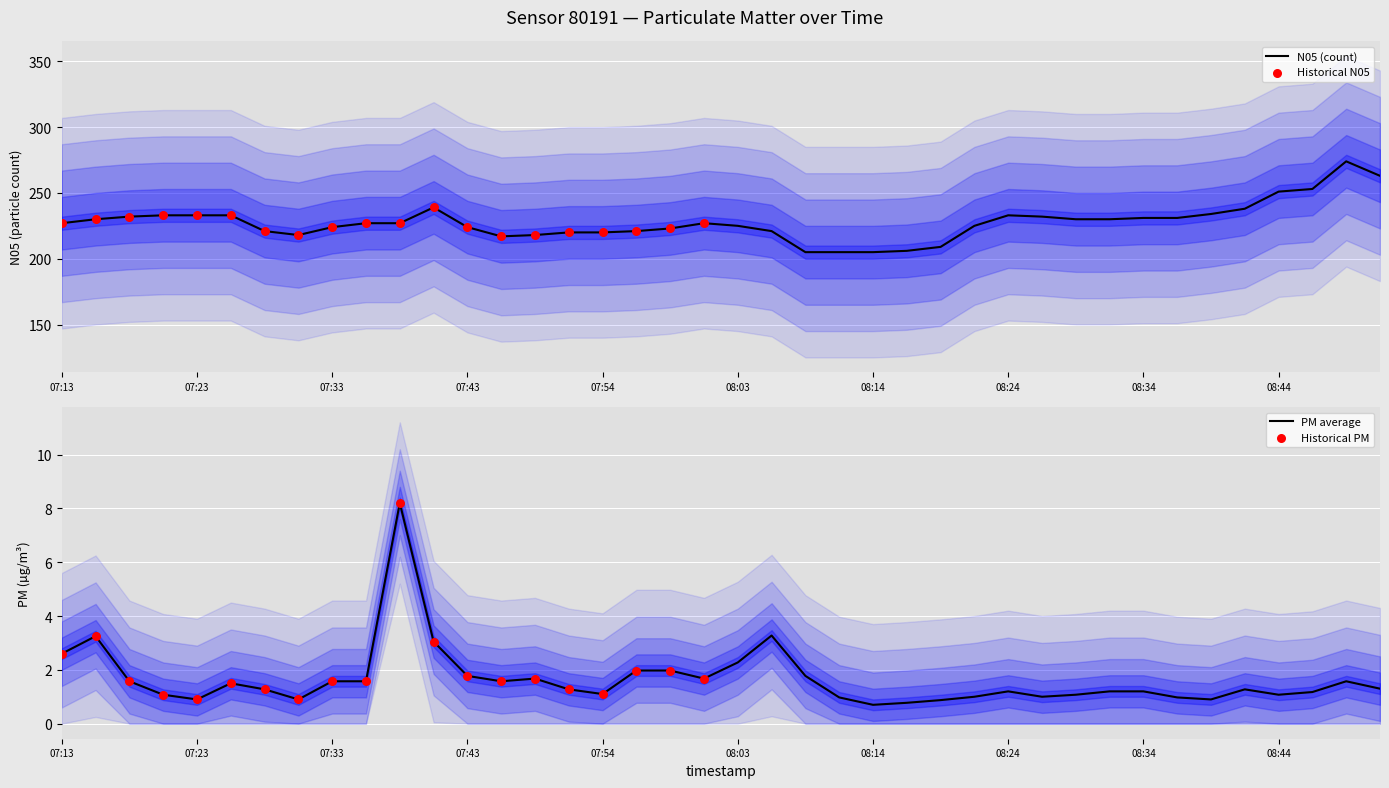

The value of N05 (count) at 07:33 is 352. True or false?

False